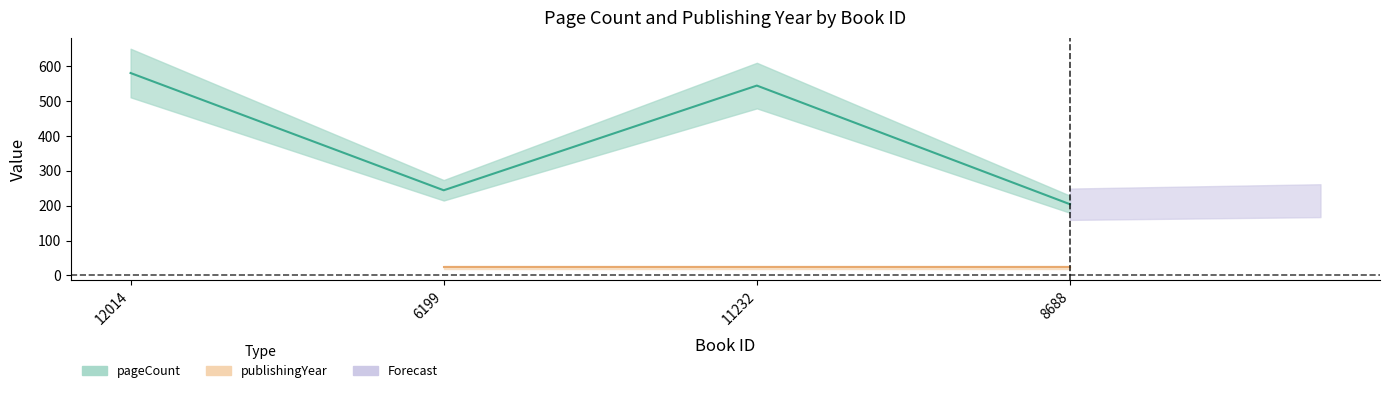

Which category has the highest value across all series?

12014